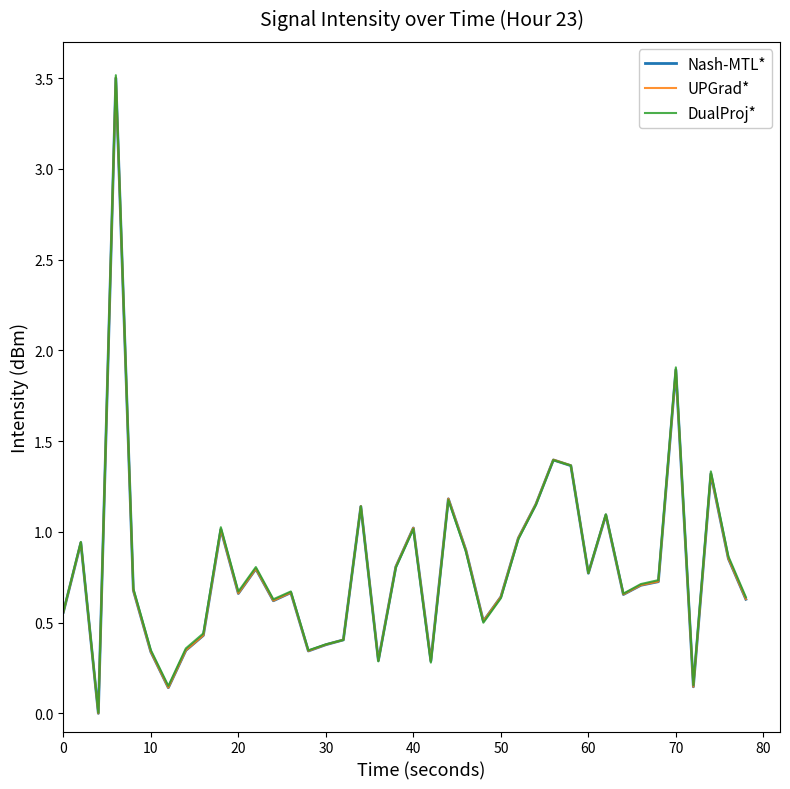

List the series in order of their overall mean, lowest first.

Nash-MTL*, UPGrad*, DualProj*